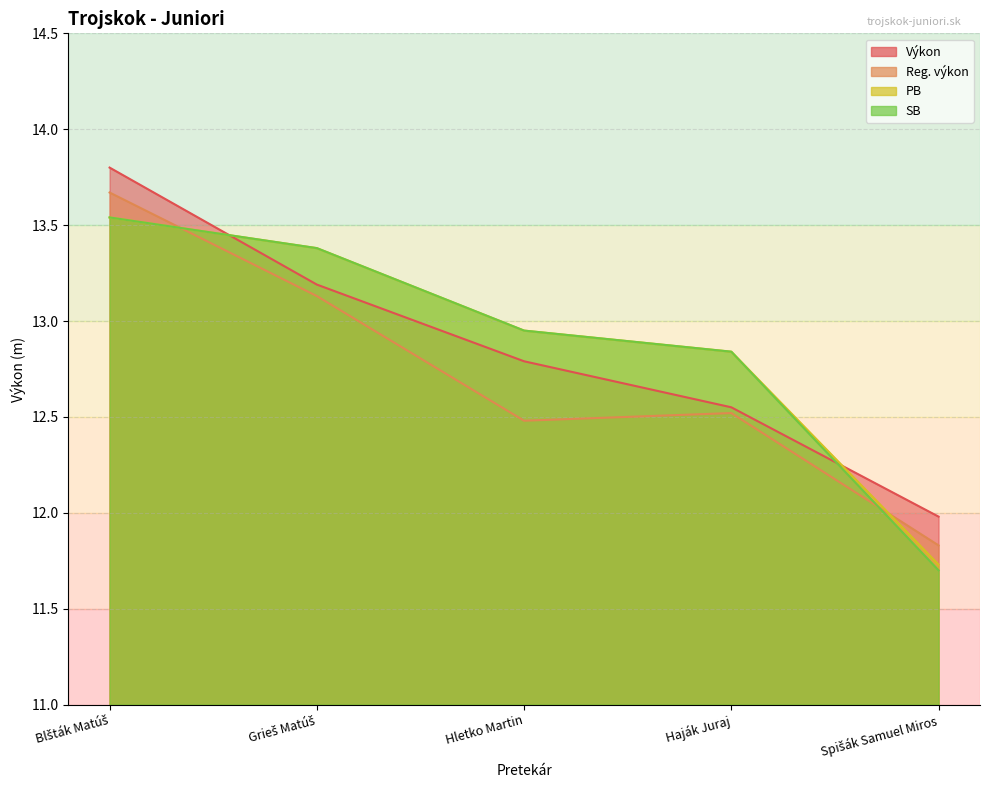

What are all the series names shown in the legend?

Výkon, Reg. výkon, PB, SB